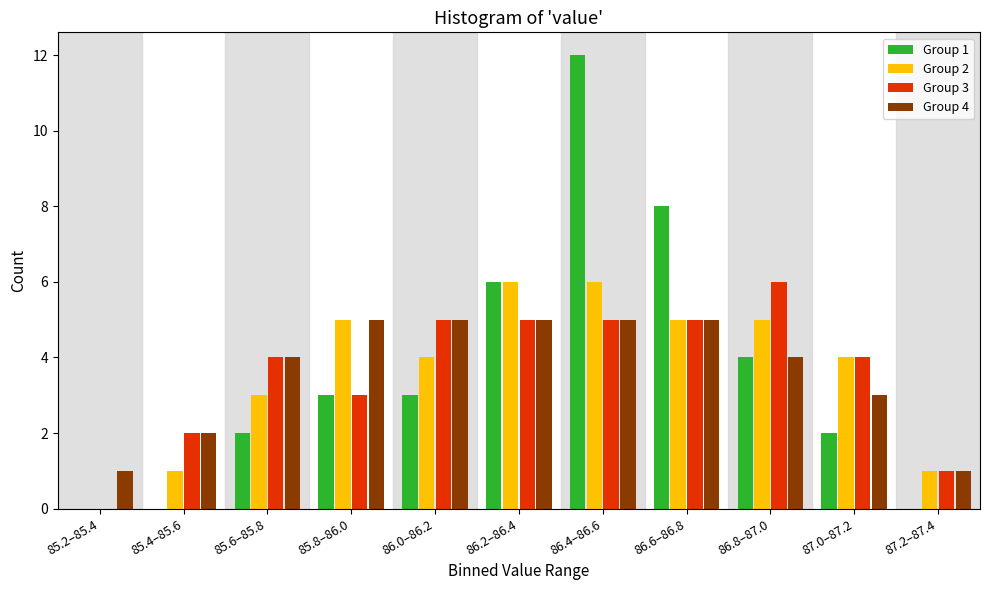

At which category is the sum across all series the highest?

86.4–86.6